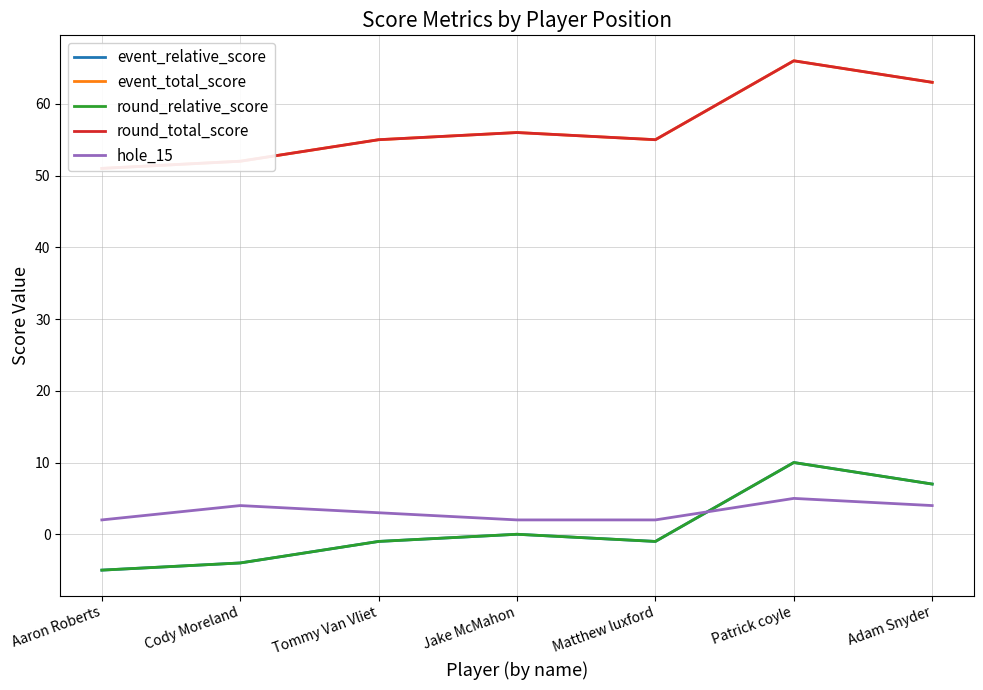

What are all the series names shown in the legend?

event_relative_score, event_total_score, round_relative_score, round_total_score, hole_15